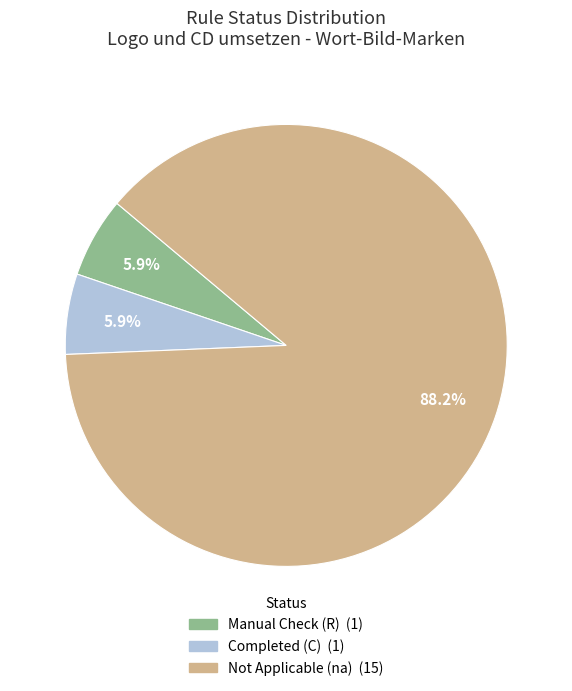

Does any single category account for the majority?

Yes